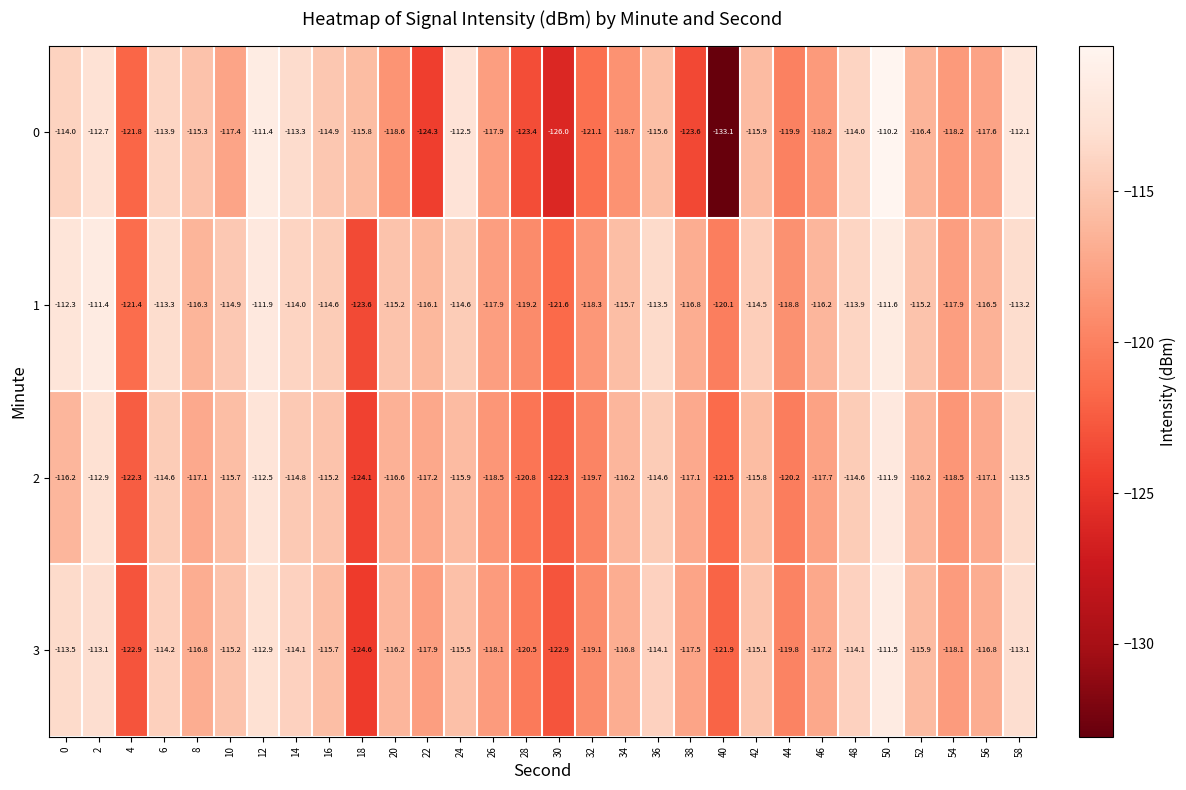

Which series has the largest range (max minus min)?

0